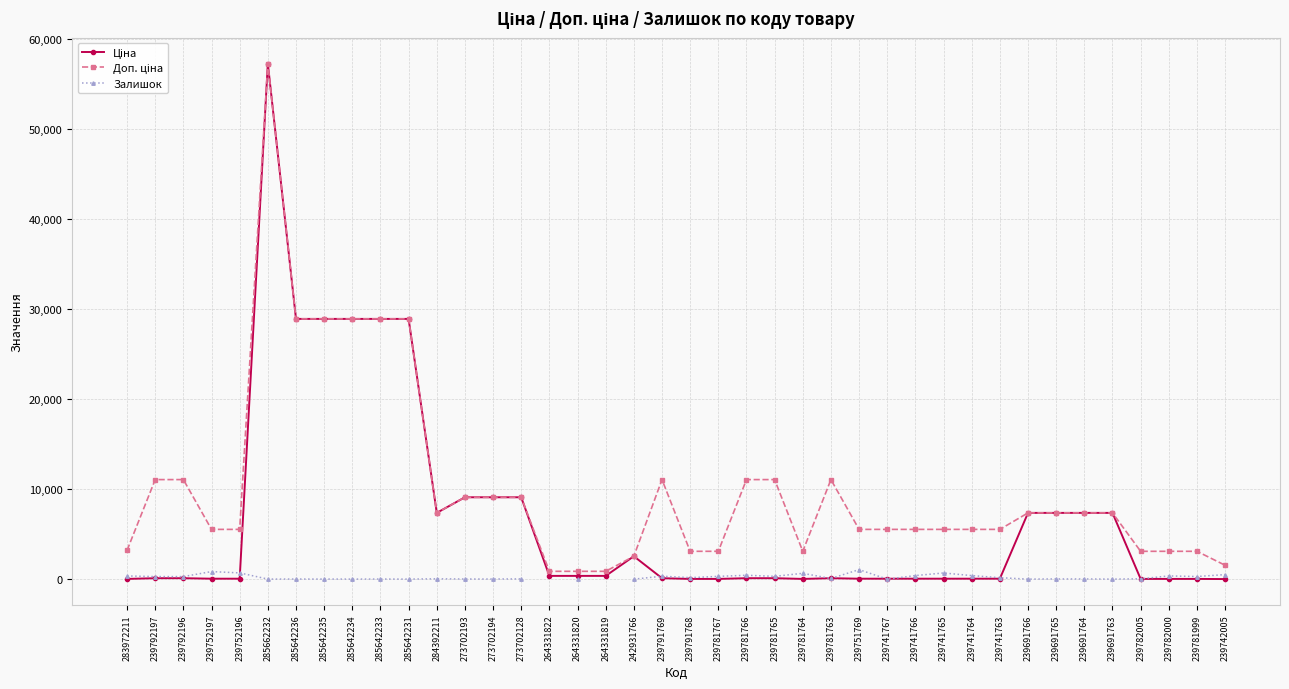

True or false: Залишок and Доп. ціна intersect in this chart.

False